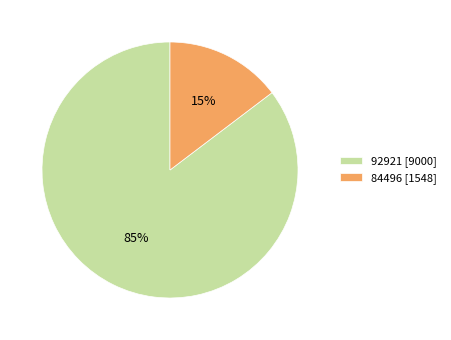

To the nearest percent, what is the average slice percentage?

50%